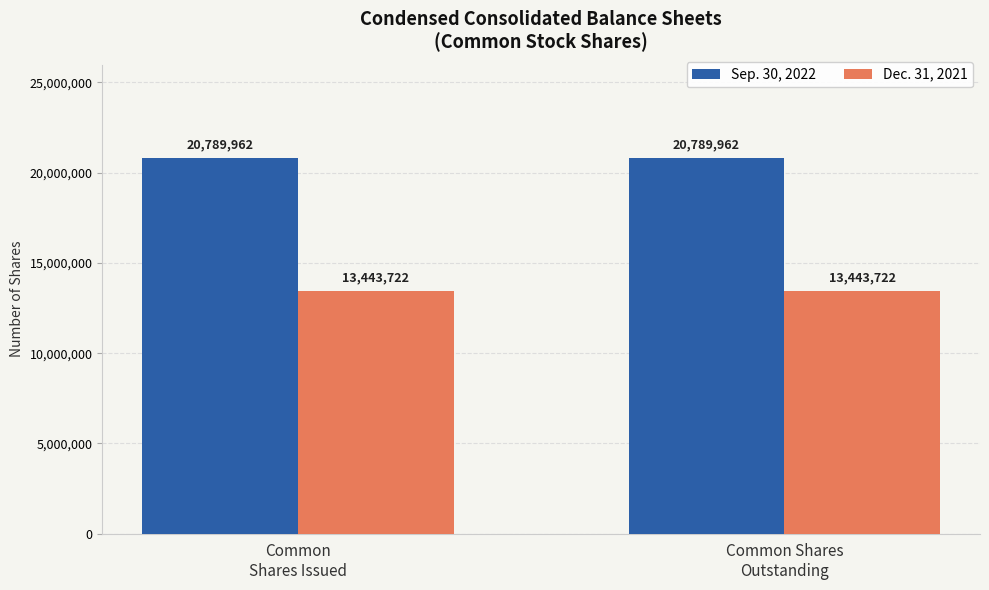

What value does the Dec. 31, 2021 series have at Common
Shares Issued?

13443722